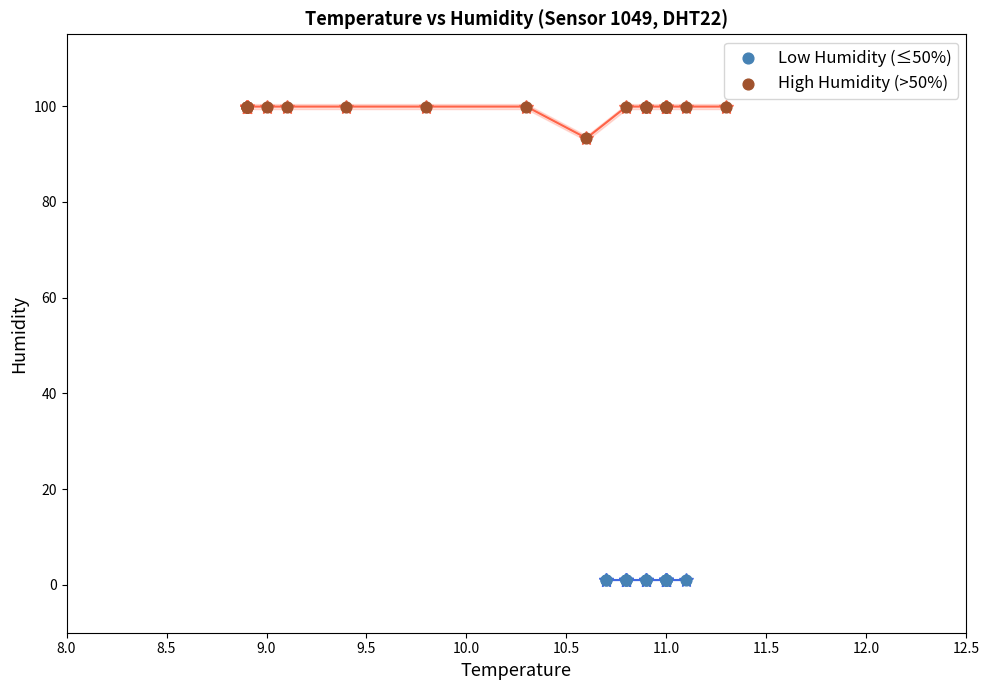

Which series reaches the minimum Y coordinate?

Low Humidity (≤50%)